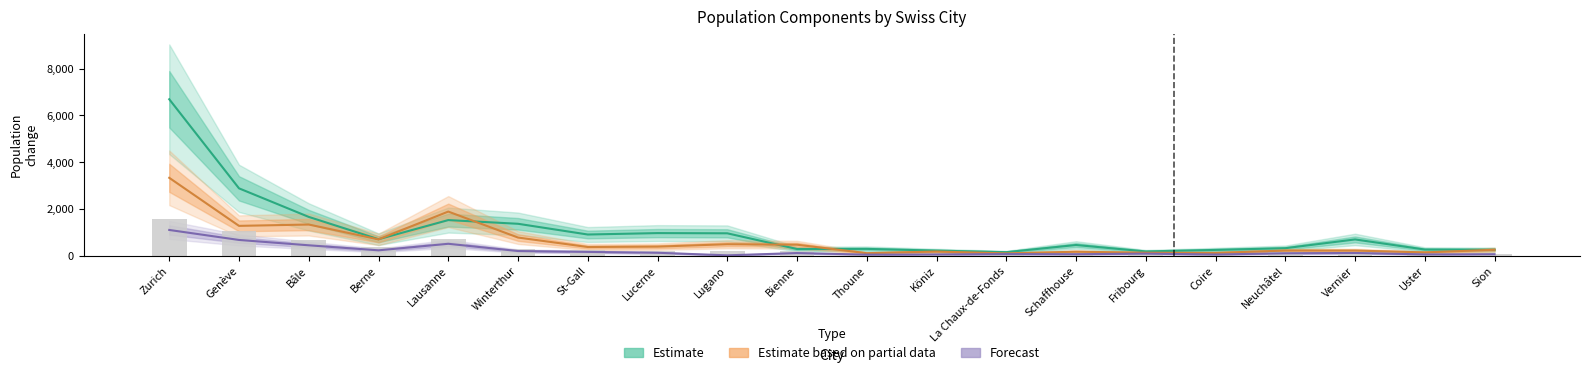

At which category does the chart reach its peak across all series?

Zurich